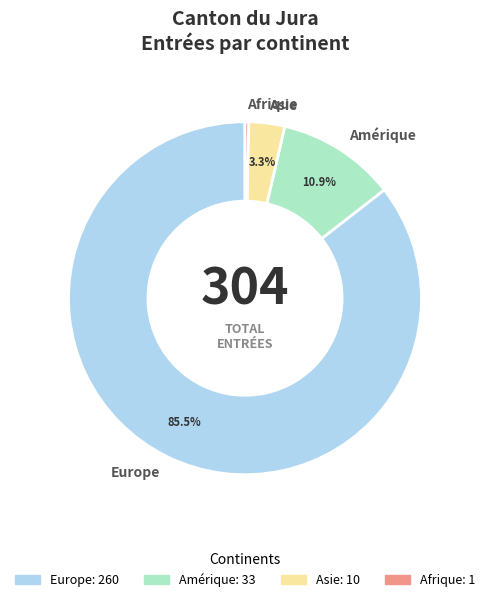

Combined, do Afrique and Asie account for over 50%?

No